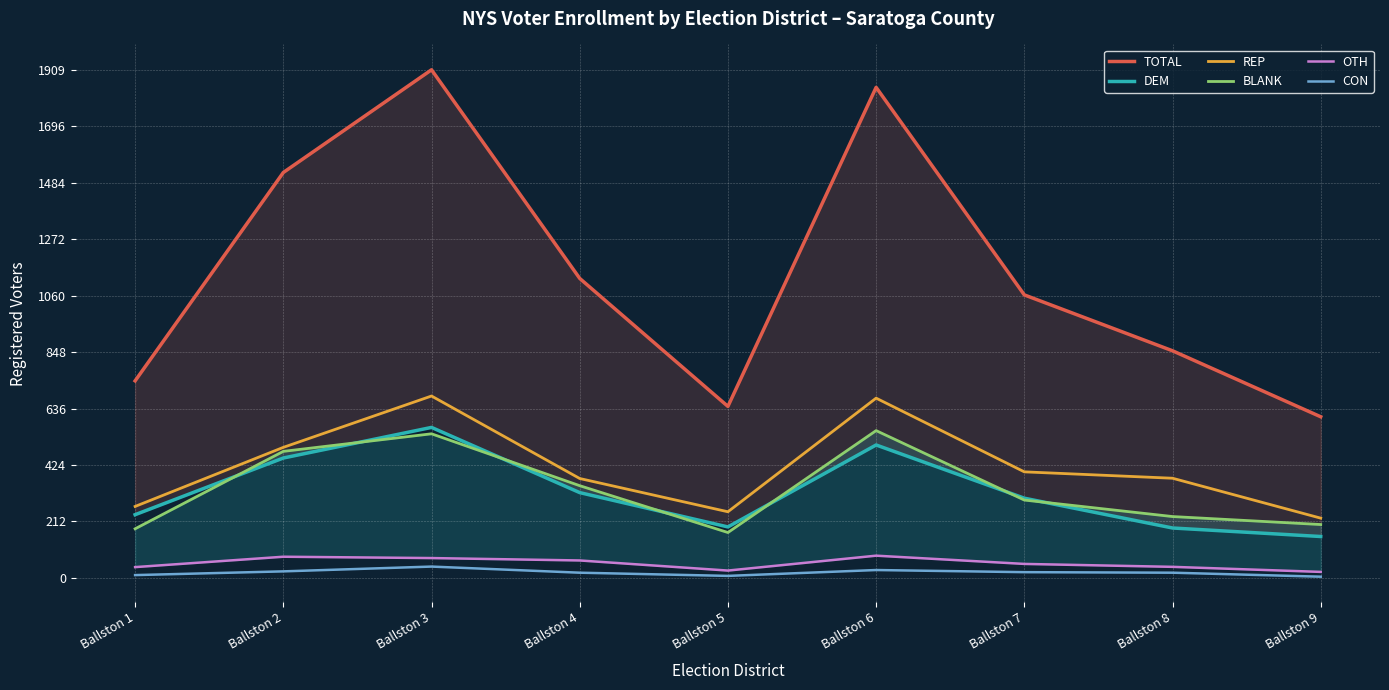

What is the average value of the REP series?

415